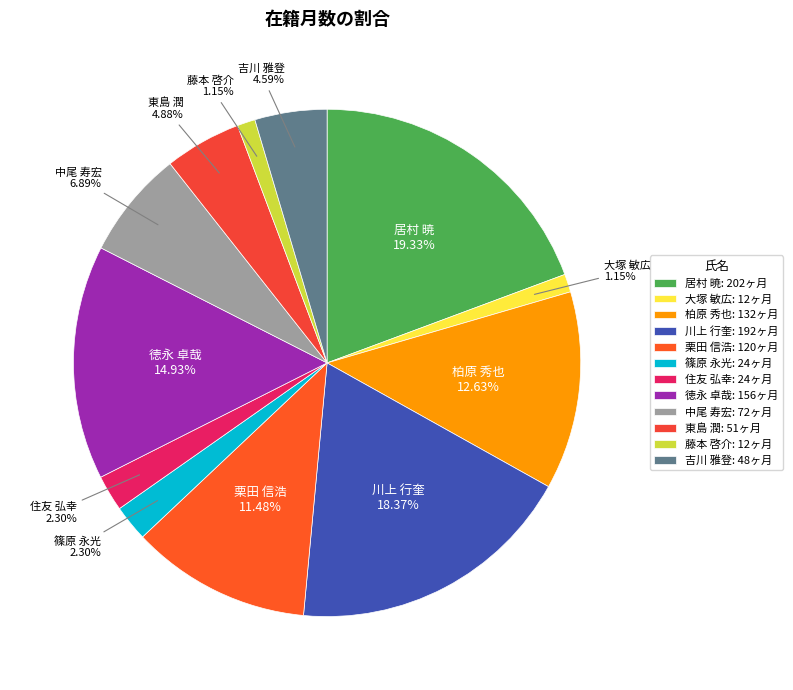

How much of the chart is everything except 大塚 敏広?

98.9%